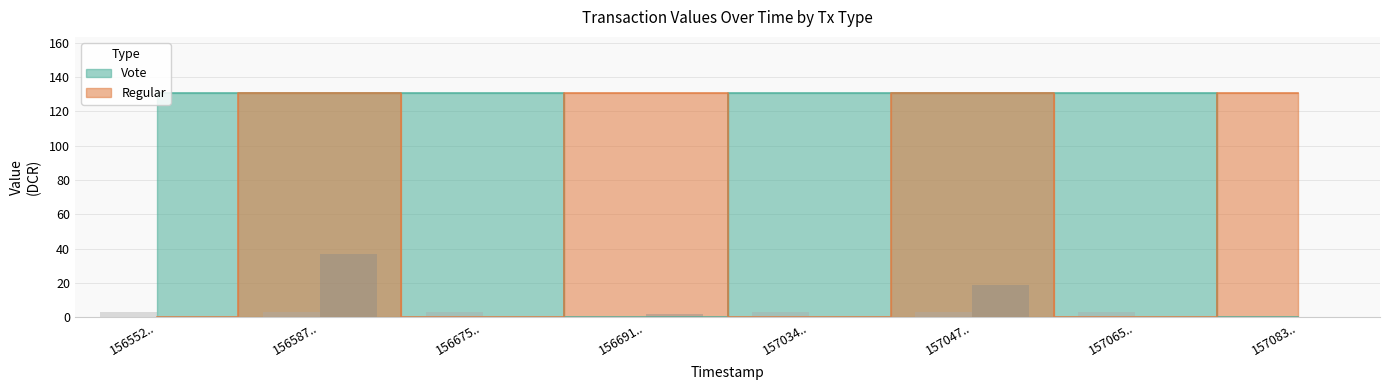

The Vote series shows 47.8 at 157065... True or false?

False